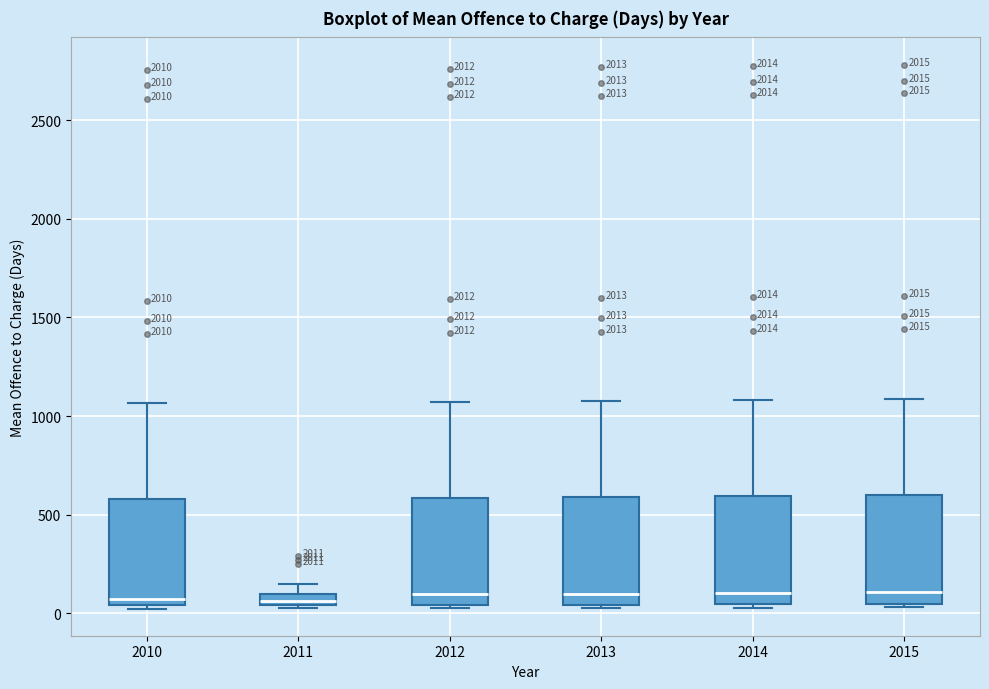

Where does the median line of the box at x = 2015 sit on the y-axis? The values are not printed on the chart, so give them approximately, as read against the axis.

100